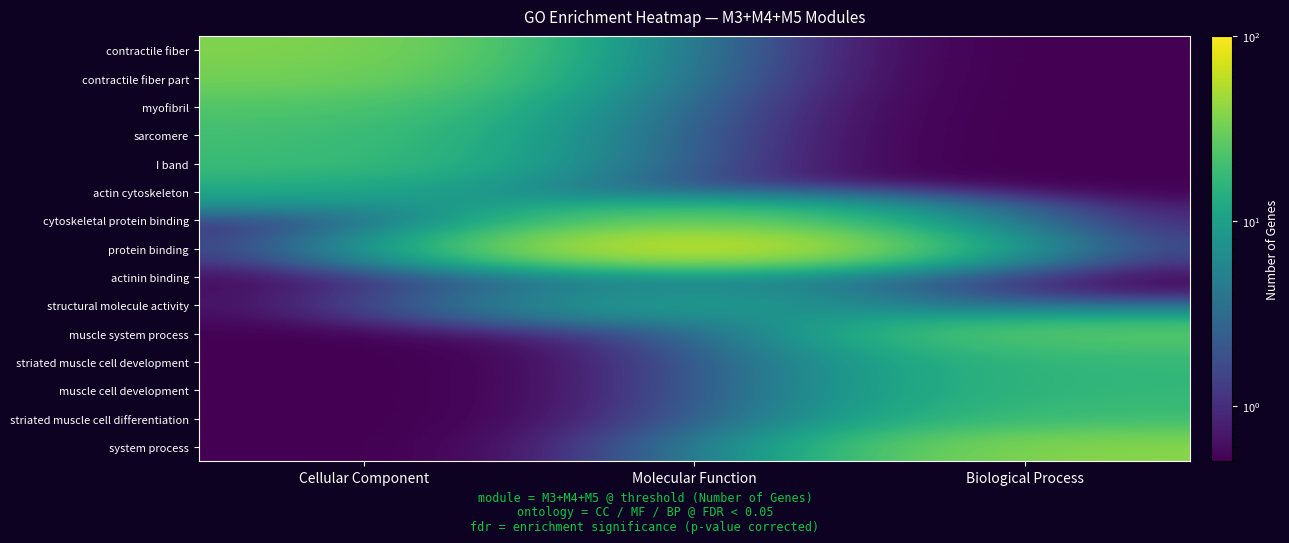

At which category is the sum across all series the highest?

Cellular Component